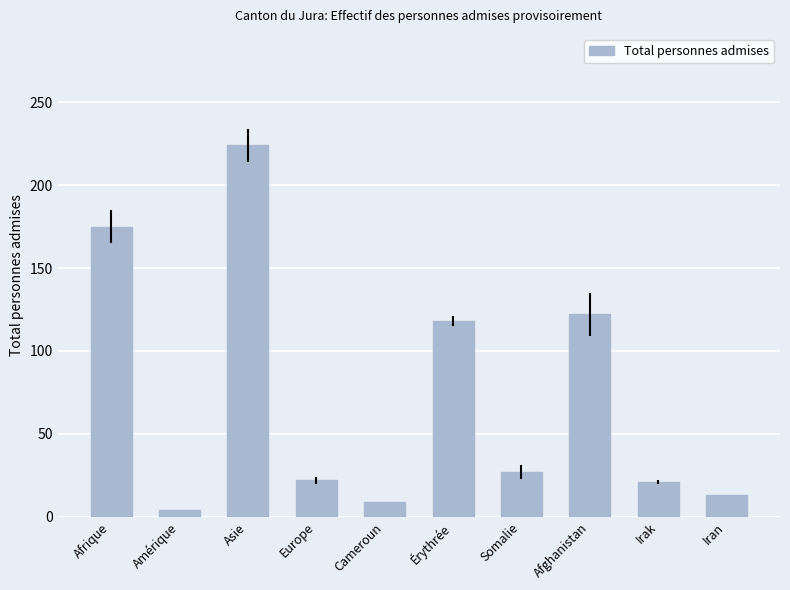

What is the greatest value displayed?

224